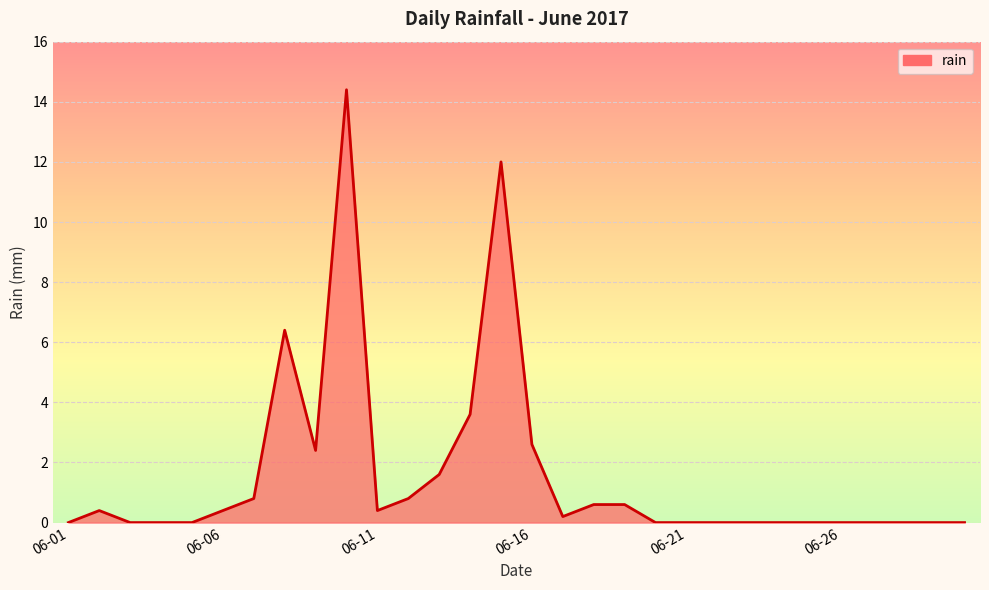

What is the difference between the maximum and minimum values?

14.4